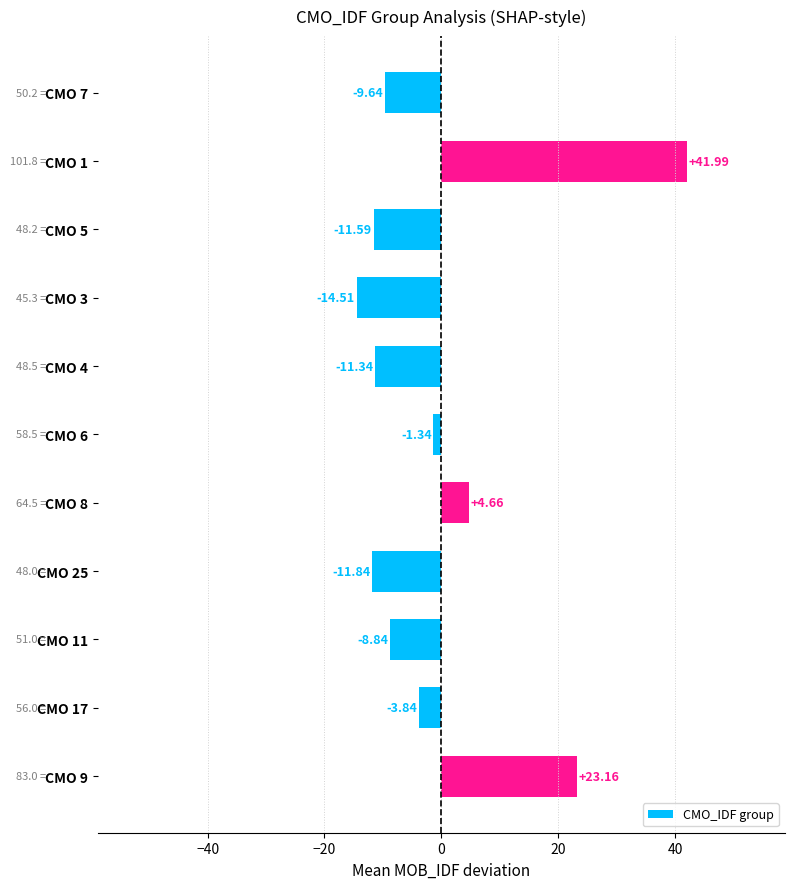

Between CMO 8 and CMO 5, which is larger?

CMO 8